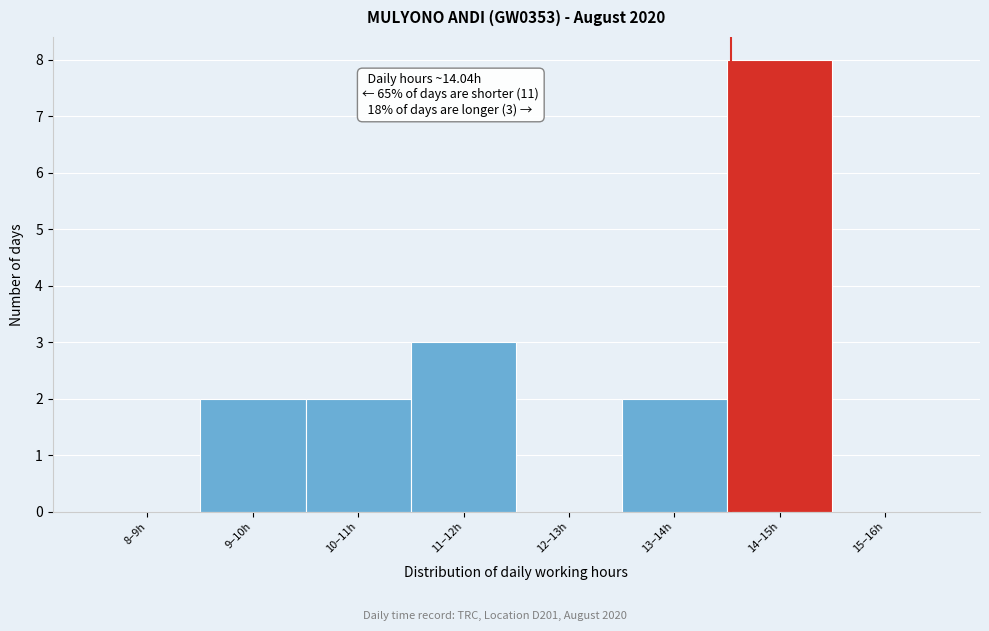

Reading left to right, transcribe all the data shown in this chart.

8–9h=0	9–10h=2	10–11h=2	11–12h=3	12–13h=0	13–14h=2	14–15h=8	15–16h=0